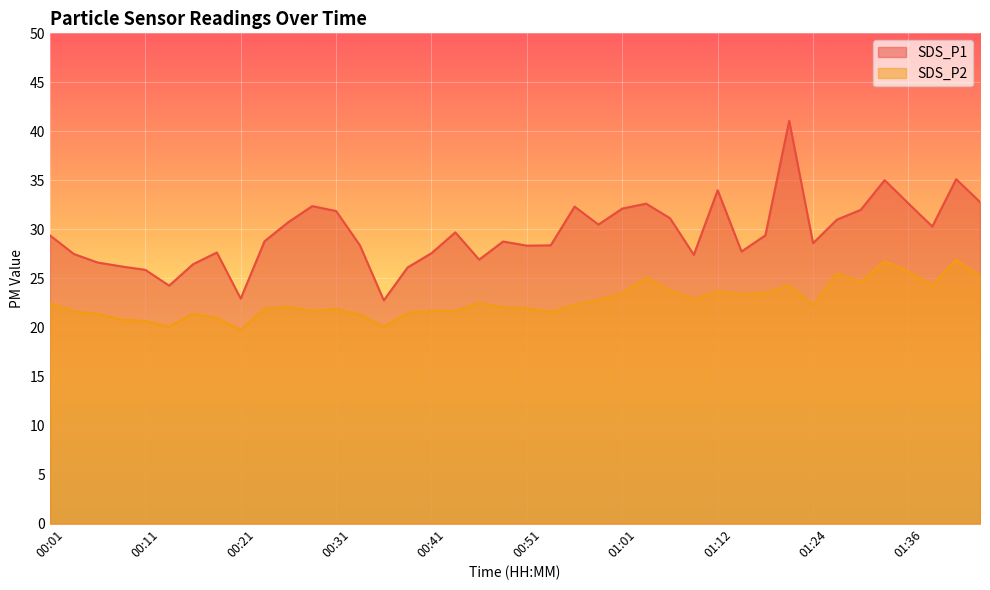

What is the highest value of the SDS_P2 series?

26.9